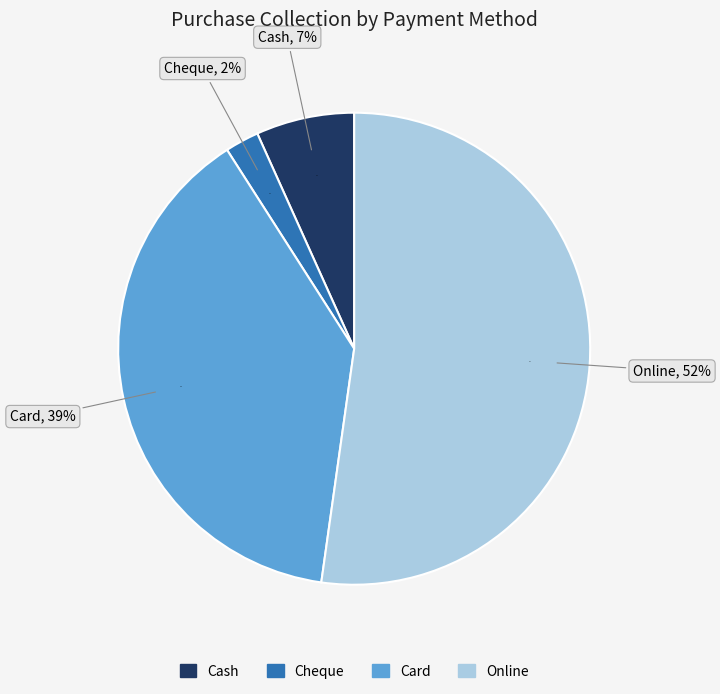

Is it true that Cash is 21% of the pie?

False